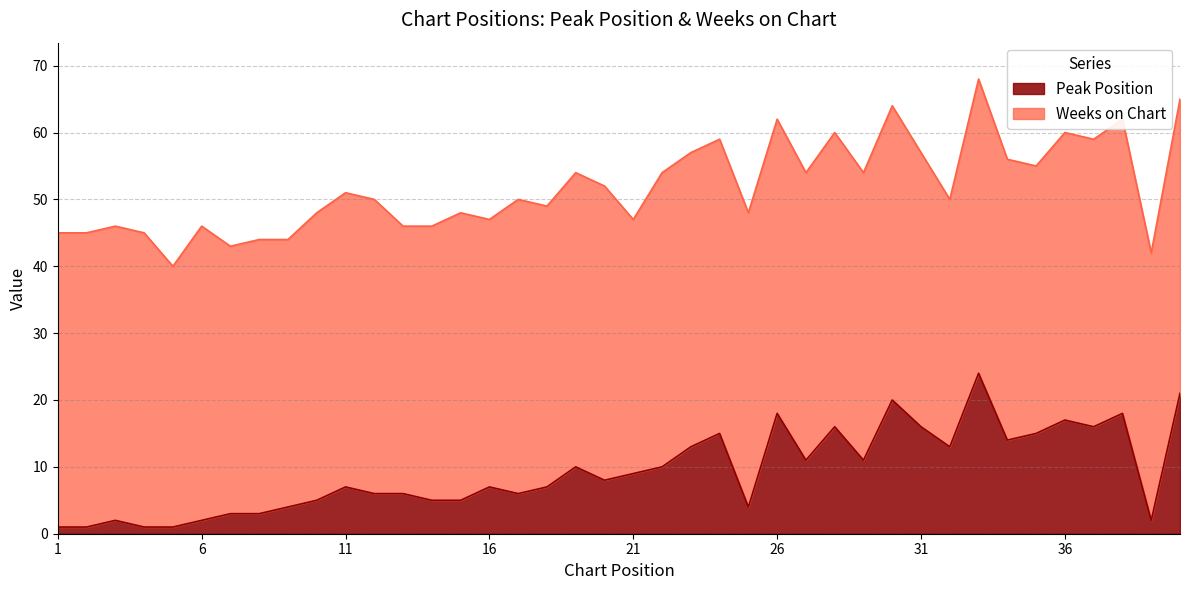

What is the value of the 36th point from the left?

17